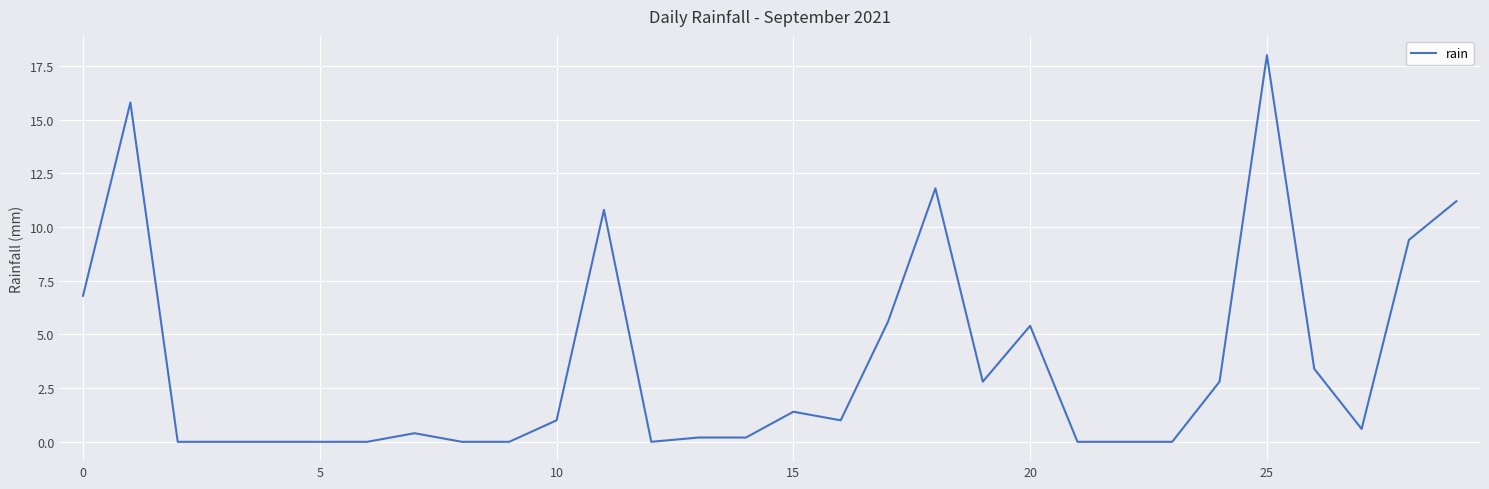

What is the difference between the maximum and minimum values?

18.0